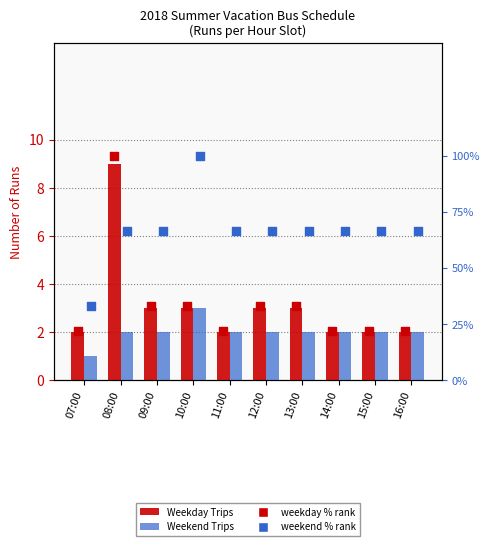

Which series has the largest Y range (max minus min)?

weekday % rank